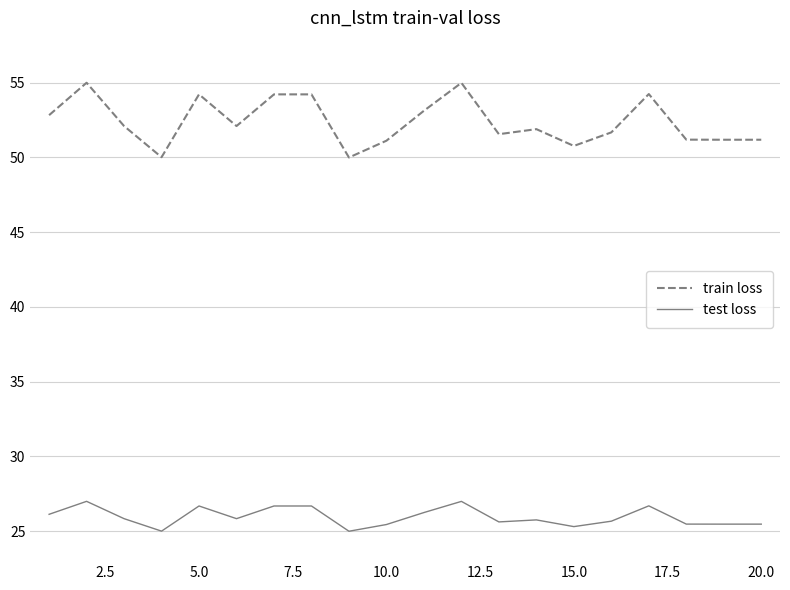

Which series has the largest total across all categories?

train loss